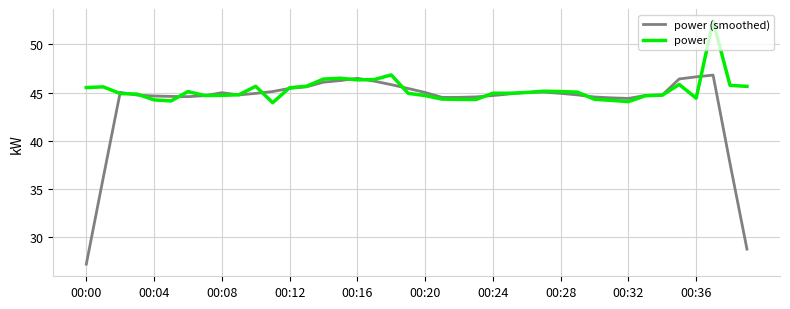

What is the maximum value shown in the chart?

52.4